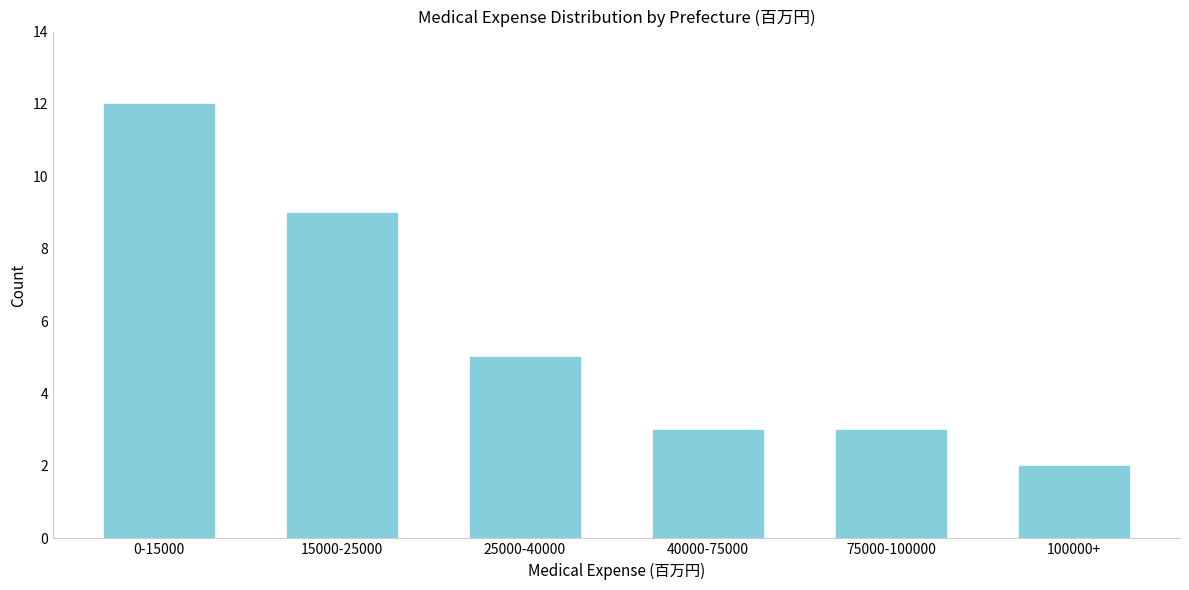

Reading left to right, transcribe all the data shown in this chart.

0-15000=12	15000-25000=9	25000-40000=5	40000-75000=3	75000-100000=3	100000+=2